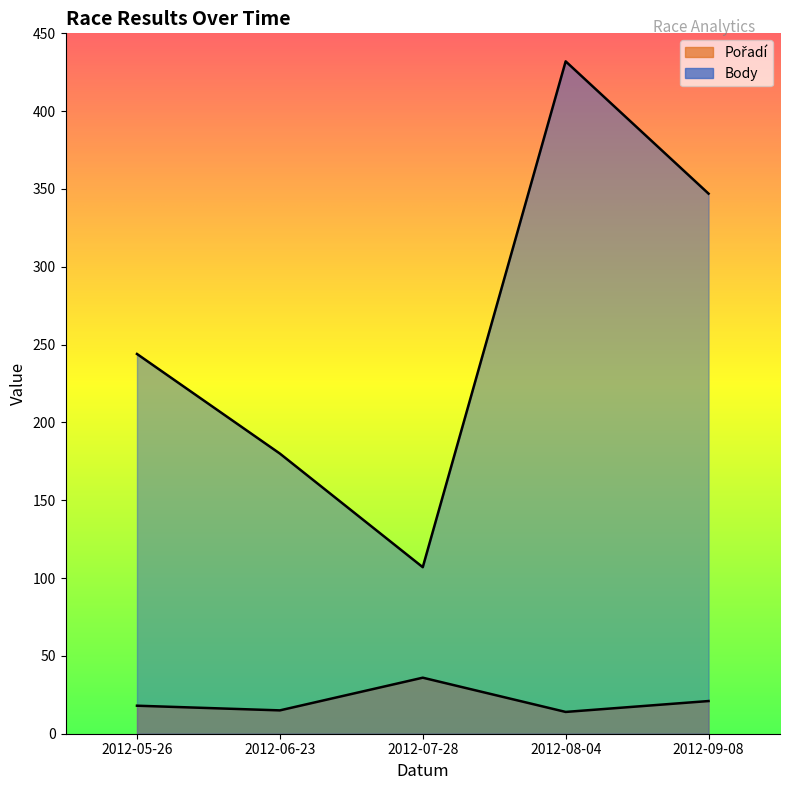

What is the difference between the maximum and second lowest values in the Pořadí series?

21